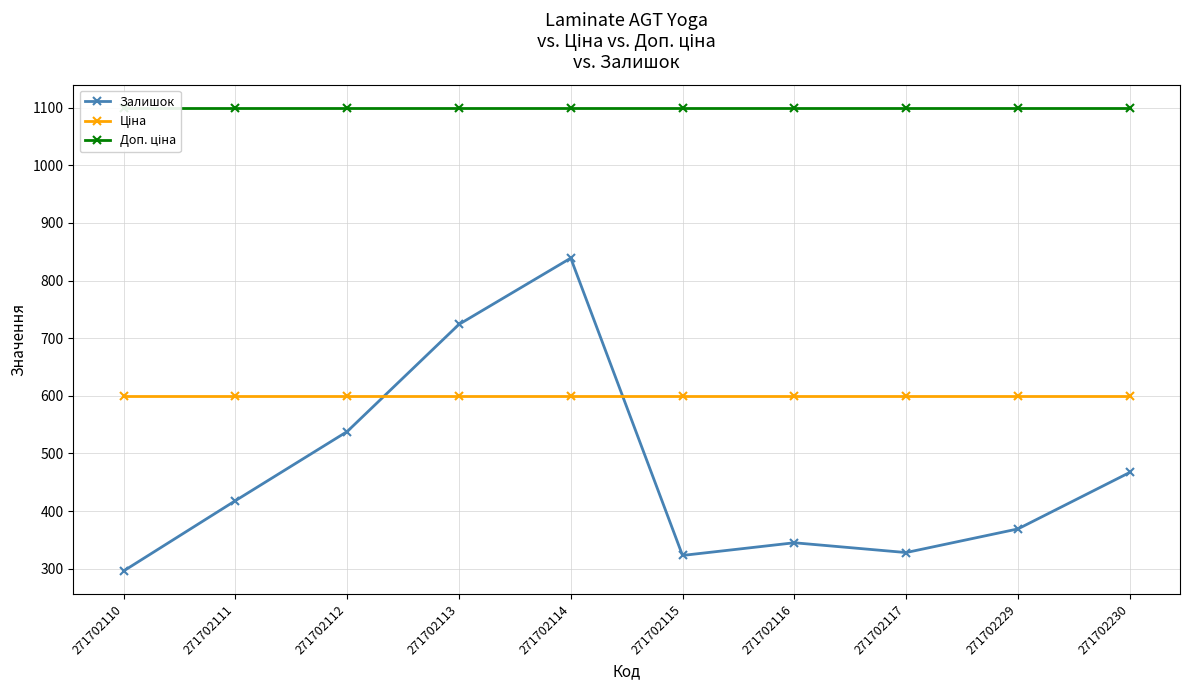

Reading right to left, extract all data points from this chart.

Залишок: 467.0	369.0	328.0	345.0	323.0	839.0	724.0	538.0	418.0	296.0
Ціна: 599.9	599.9	599.9	599.9	599.9	599.9	599.9	599.9	599.9	599.9
Доп. ціна: 1100.0	1100.0	1100.0	1100.0	1100.0	1100.0	1100.0	1100.0	1100.0	1100.0